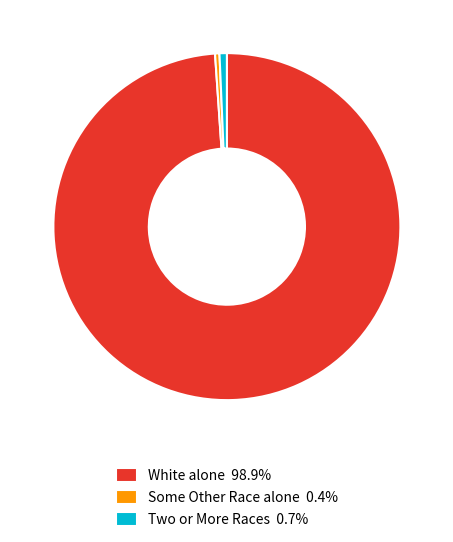

Combined, do Some Other Race alone 0.4% and Two or More Races 0.7% account for over 50%?

No